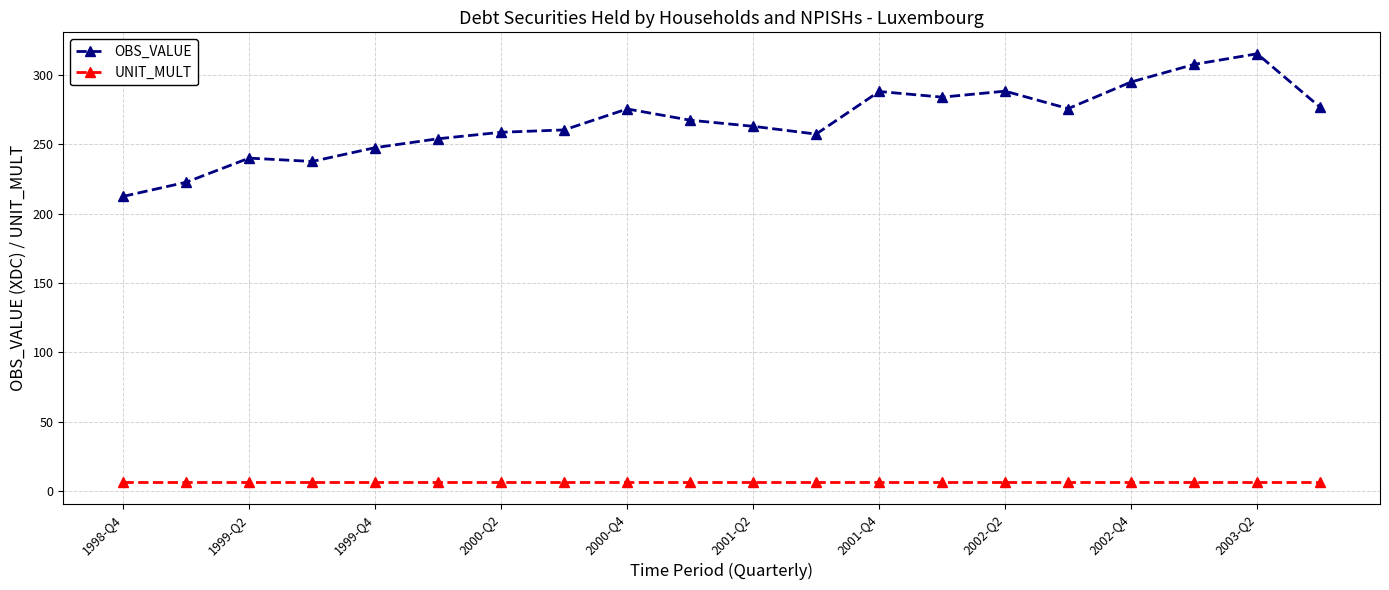

Does the chart have visible grid lines?

Yes